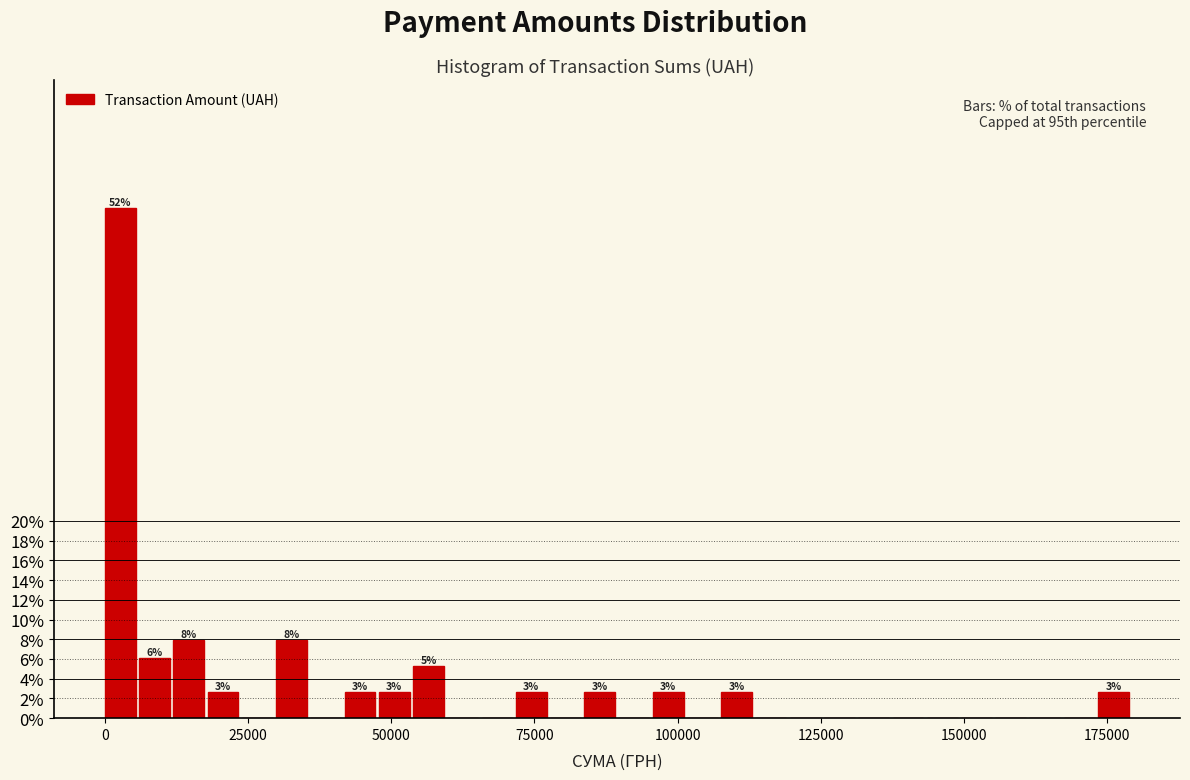

Read against the x-axis, roughly where is the centre of the tallest bar?

5000